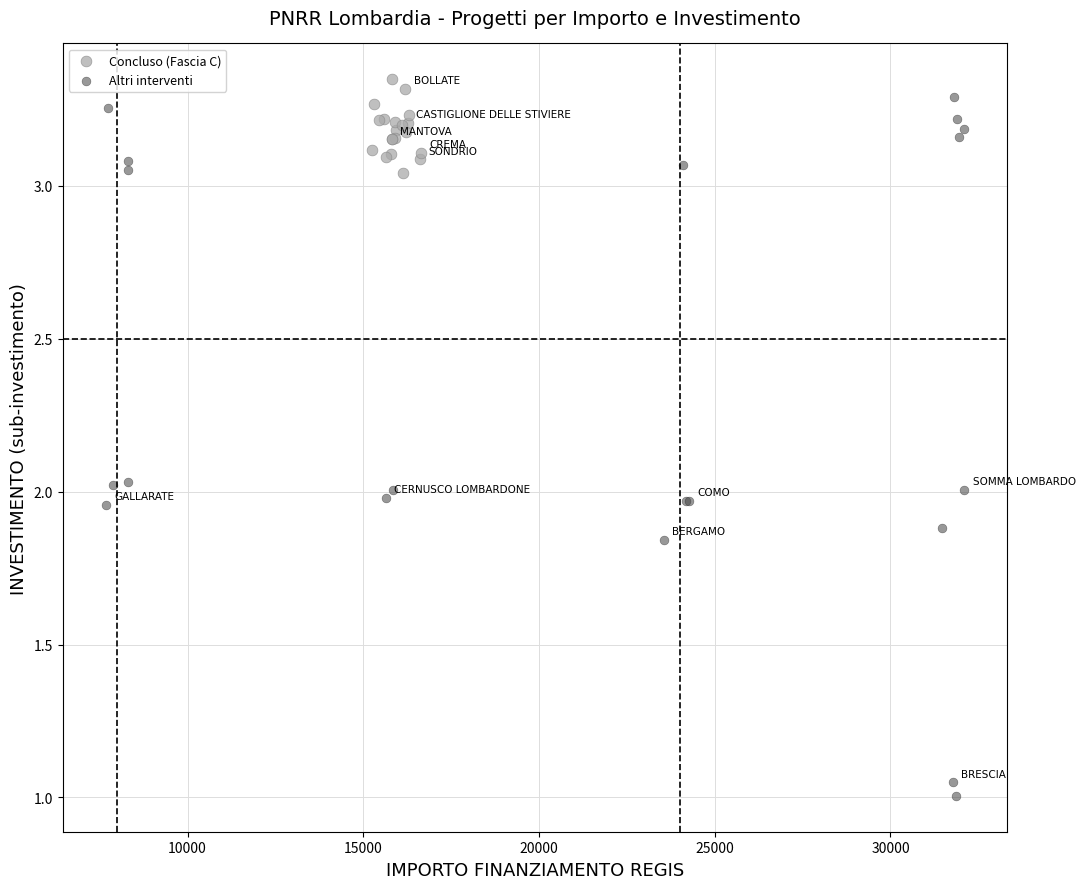

Which series has the largest Y range (max minus min)?

Altri interventi